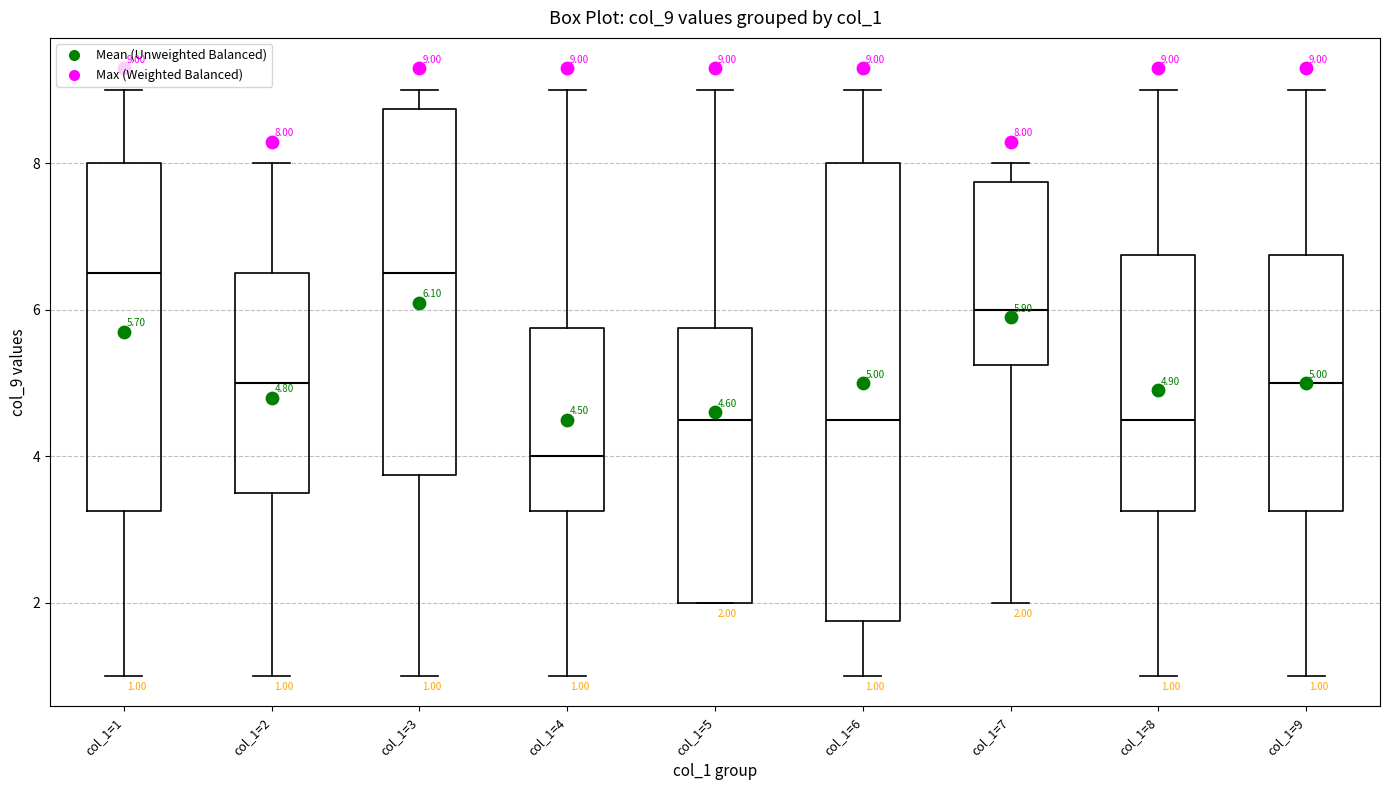

Comparing the boxes themselves (not the whiskers), which one is the tallest?

col_1=6